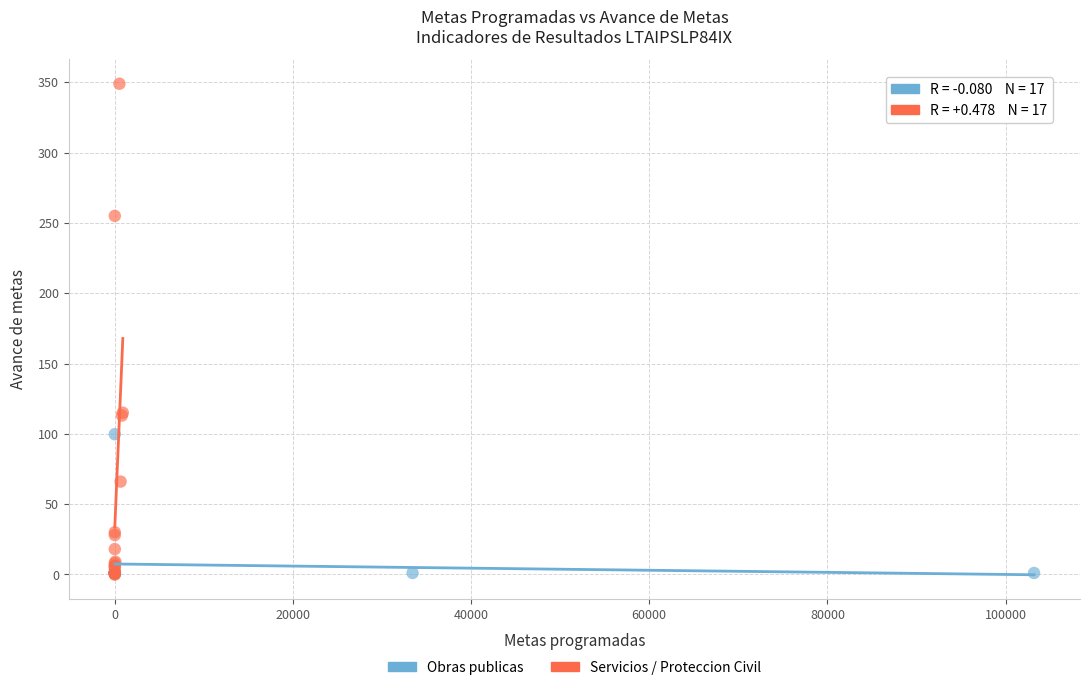

Which series has the widest spread of Y values?

Servicios / Proteccion Civil